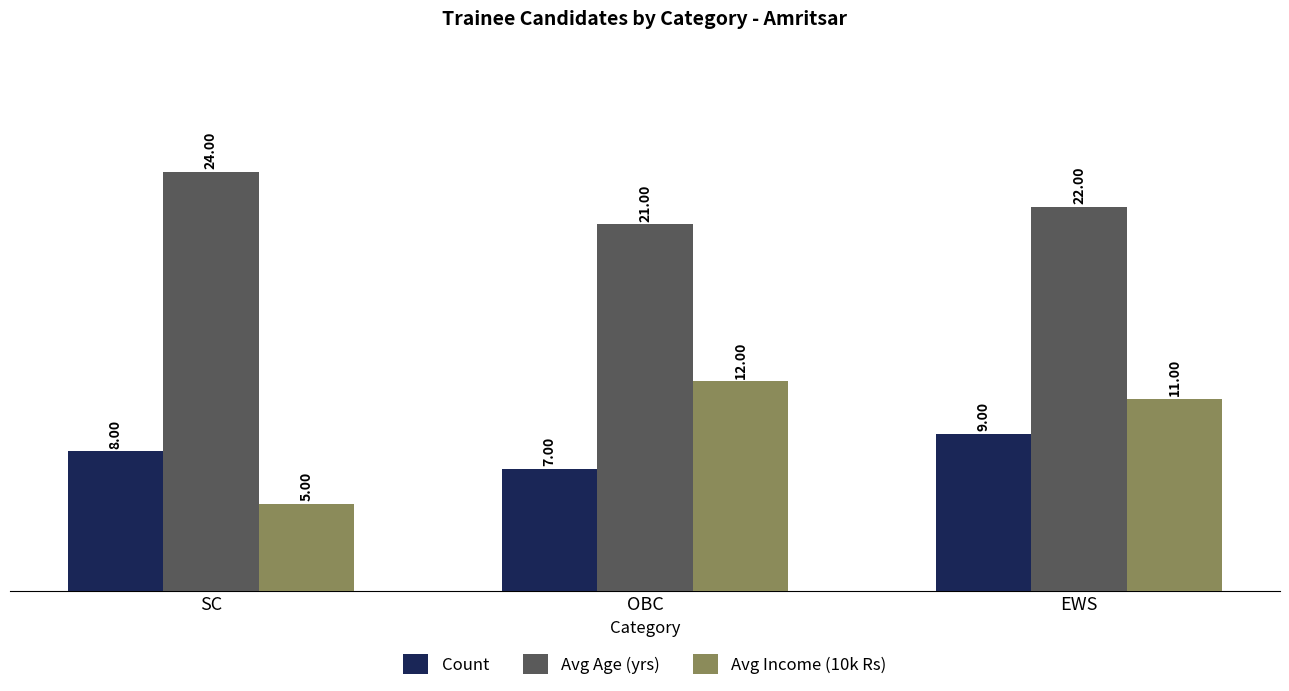

Which category has the highest value in the Count series?

EWS